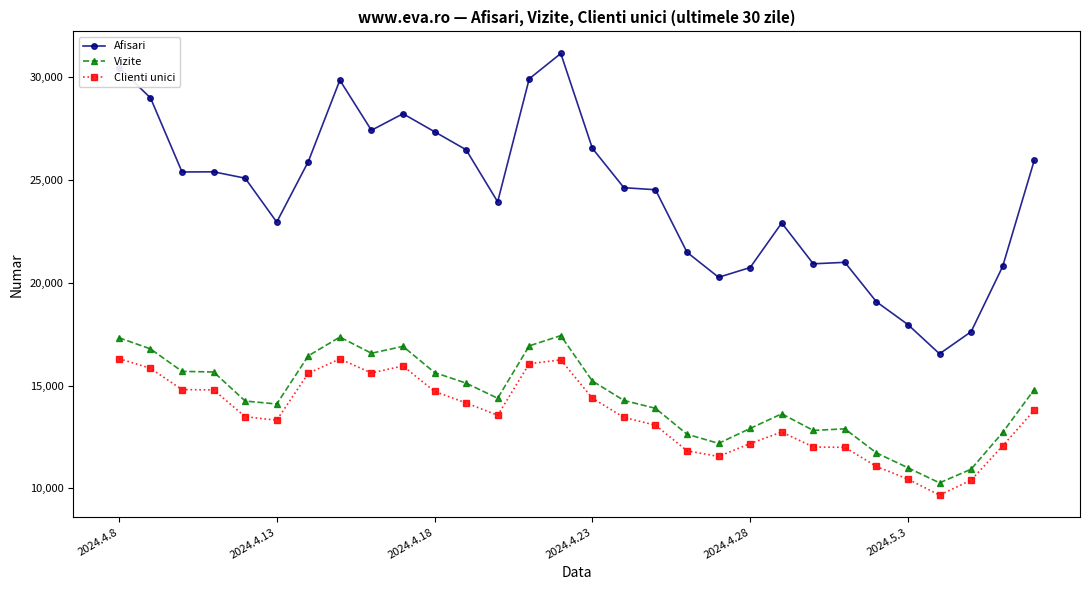

What is the minimum value shown in the chart?

9671